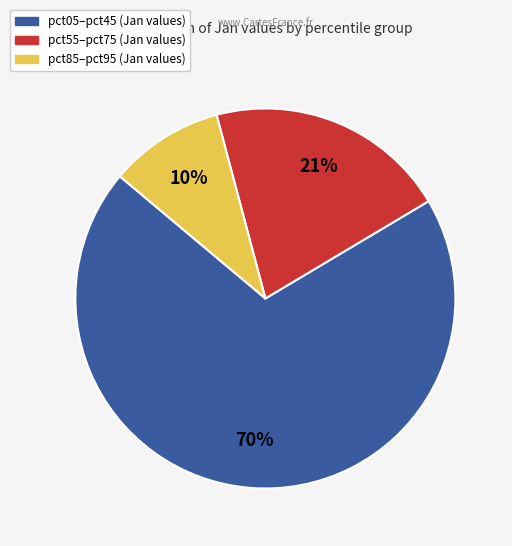

How many slices are in this pie chart?

3